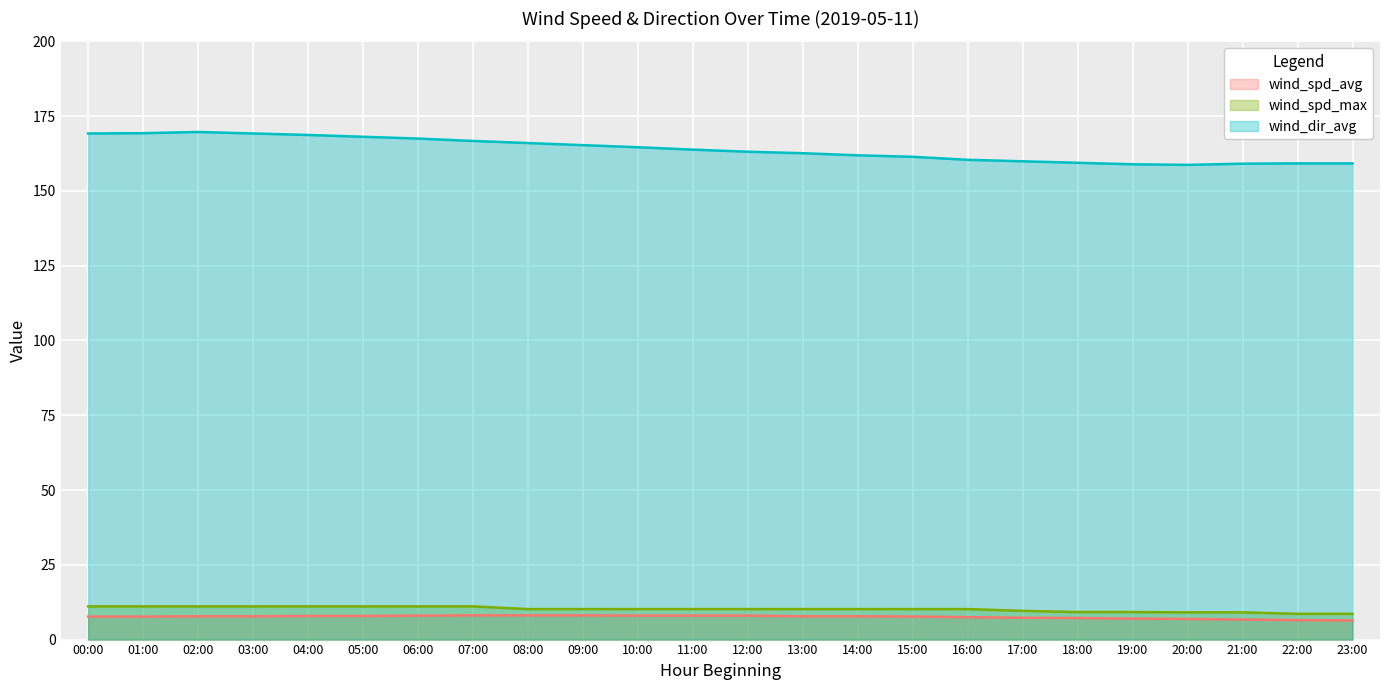

Where does the wind_dir_avg series first go above 163?

00:00